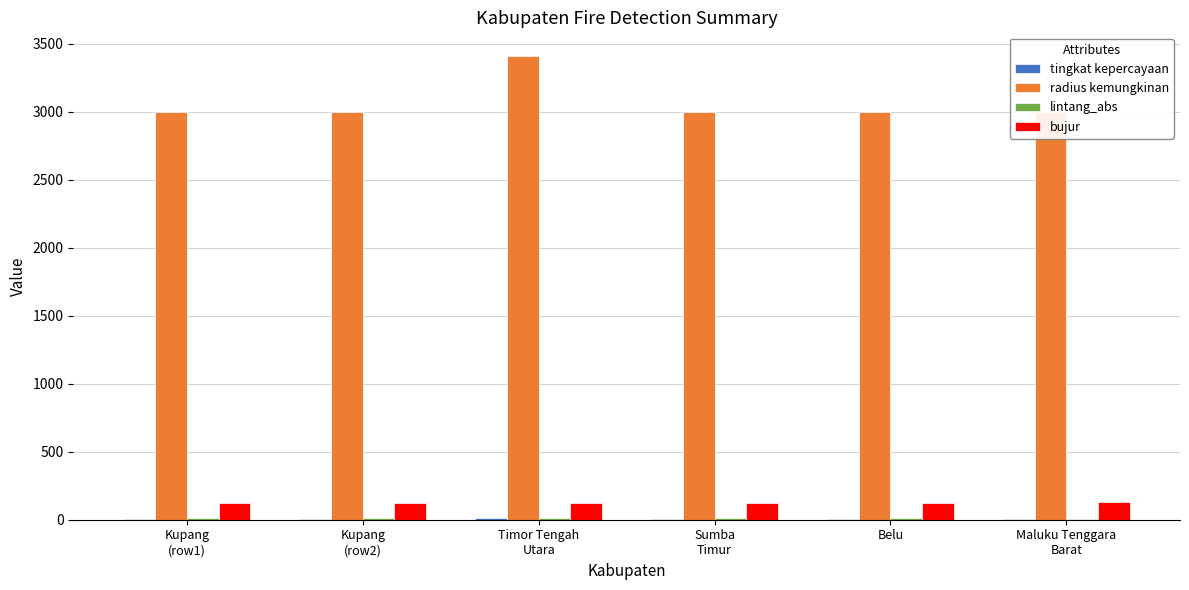

Which series has the widest spread of values?

radius kemungkinan